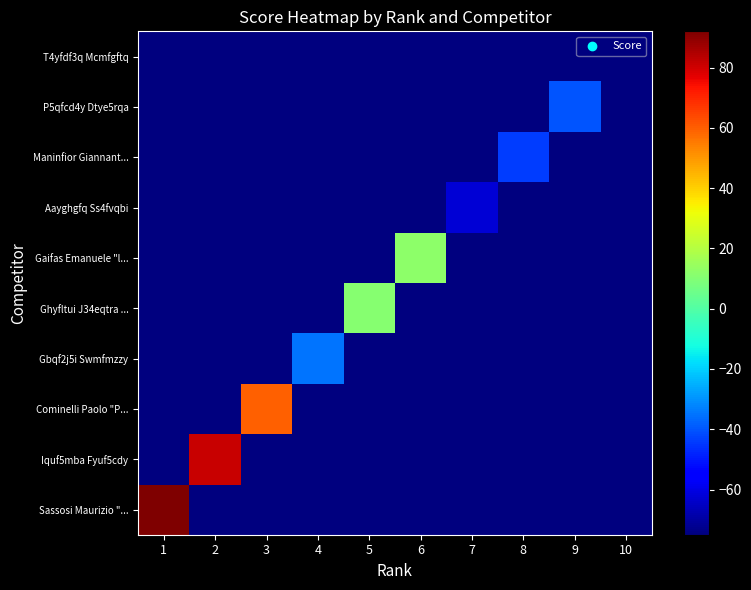

Reading left to right, what are all the values shown in this chart?

Sassosi Maurizio "...: 1=92	2=-75	3=-75	4=-75	5=-75	6=-75	7=-75	8=-75	9=-75	10=-75
Iquf5mba Fyuf5cdy: 1=-75	2=81	3=-75	4=-75	5=-75	6=-75	7=-75	8=-75	9=-75	10=-75
Cominelli Paolo "P...: 1=-75	2=-75	3=60	4=-75	5=-75	6=-75	7=-75	8=-75	9=-75	10=-75
Gbqf2j5i Swmfmzzy: 1=-75	2=-75	3=-75	4=-35	5=-75	6=-75	7=-75	8=-75	9=-75	10=-75
Ghyfltui J34eqtra ...: 1=-75	2=-75	3=-75	4=-75	5=11	6=-75	7=-75	8=-75	9=-75	10=-75
Gaifas Emanuele "l...: 1=-75	2=-75	3=-75	4=-75	5=-75	6=12	7=-75	8=-75	9=-75	10=-75
Aayghgfq Ss4fvqbi: 1=-75	2=-75	3=-75	4=-75	5=-75	6=-75	7=-62	8=-75	9=-75	10=-75
Maninfior Giannant...: 1=-75	2=-75	3=-75	4=-75	5=-75	6=-75	7=-75	8=-44	9=-75	10=-75
P5qfcd4y Dtye5rqa: 1=-75	2=-75	3=-75	4=-75	5=-75	6=-75	7=-75	8=-75	9=-40	10=-75
T4yfdf3q Mcmfgftq: 1=-75	2=-75	3=-75	4=-75	5=-75	6=-75	7=-75	8=-75	9=-75	10=-75